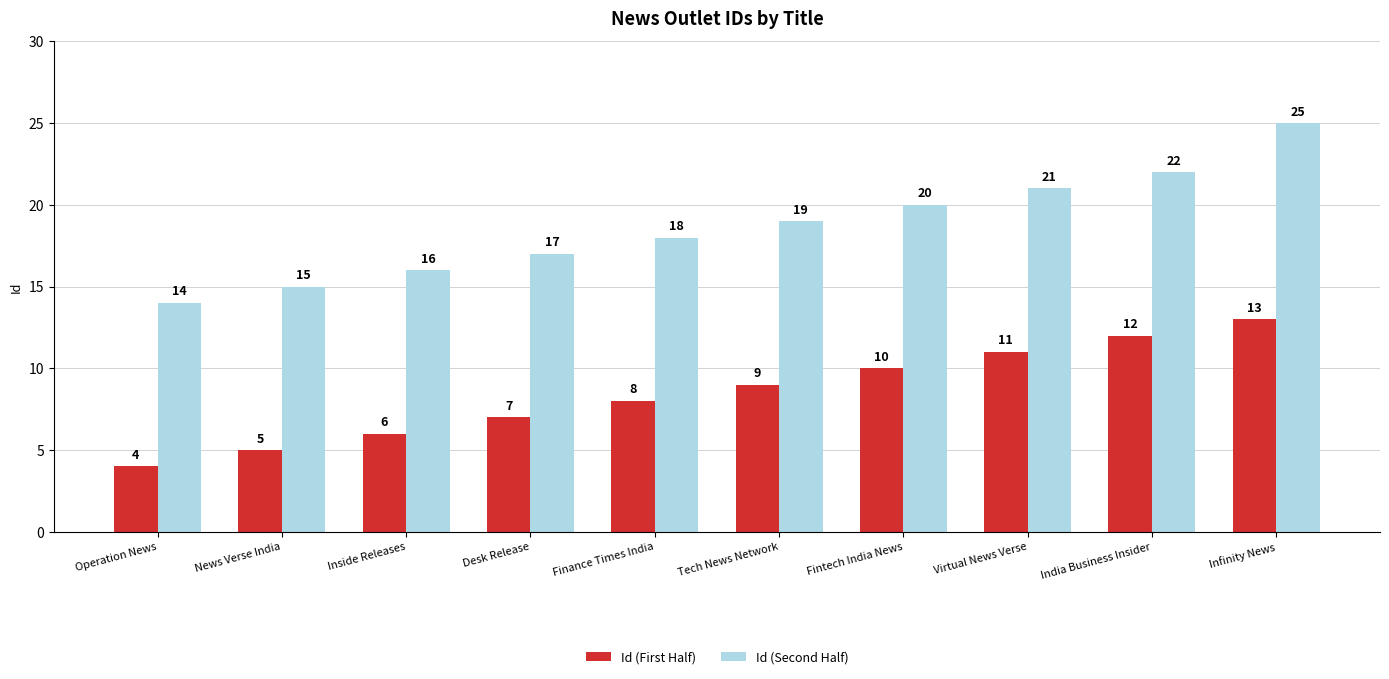

Reading left to right, extract all data points from this chart.

Id (First Half): 4	5	6	7	8	9	10	11	12	13
Id (Second Half): 14	15	16	17	18	19	20	21	22	25